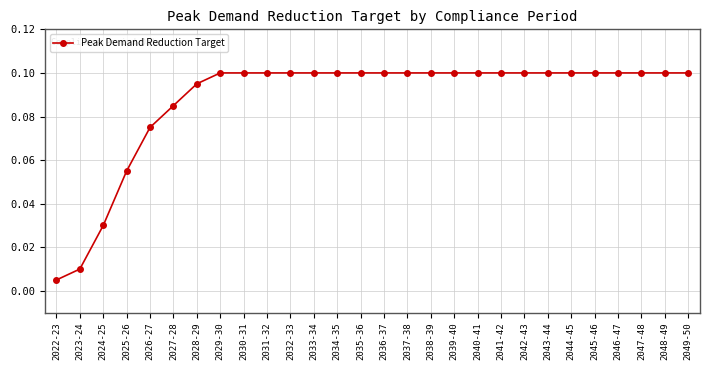

Which label corresponds to the smallest value in the chart?

2022-23